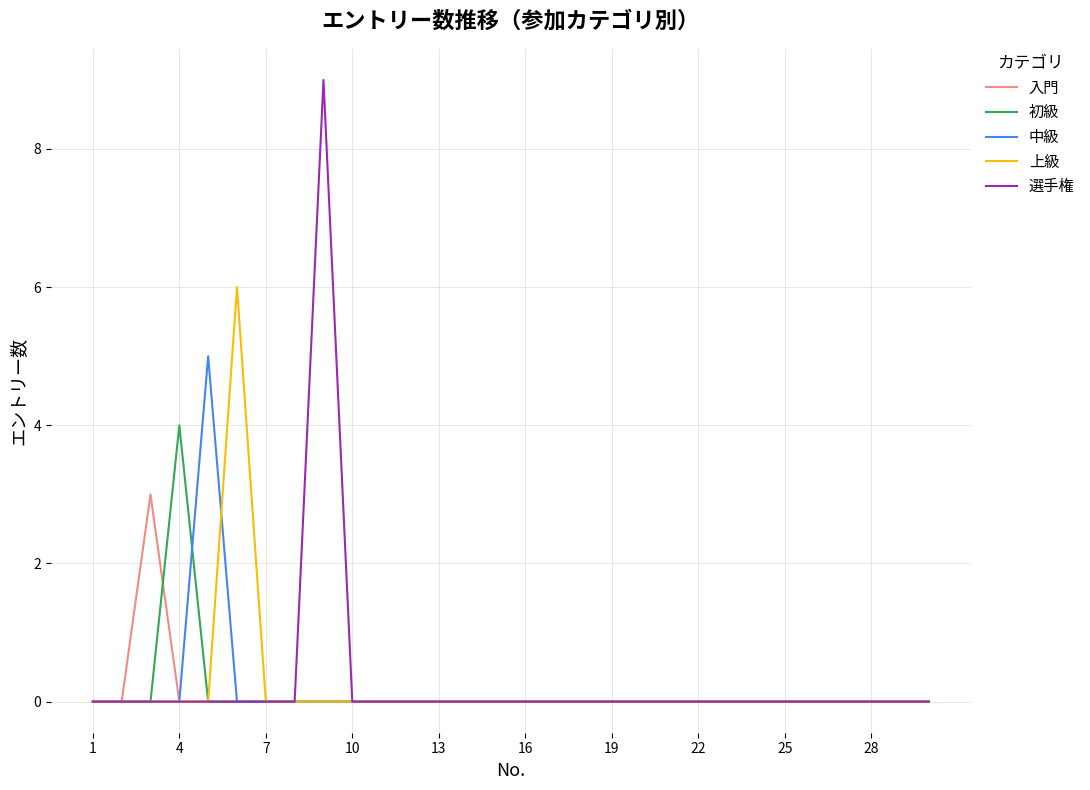

Reading left to right, transcribe all the data shown in this chart.

入門: 0	0	3	0	0	0	0	0	0	0	0	0	0	0	0	0	0	0	0	0	0	0	0	0	0	0	0	0	0	0
初級: 0	0	0	4	0	0	0	0	0	0	0	0	0	0	0	0	0	0	0	0	0	0	0	0	0	0	0	0	0	0
中級: 0	0	0	0	5	0	0	0	0	0	0	0	0	0	0	0	0	0	0	0	0	0	0	0	0	0	0	0	0	0
上級: 0	0	0	0	0	6	0	0	0	0	0	0	0	0	0	0	0	0	0	0	0	0	0	0	0	0	0	0	0	0
選手権: 0	0	0	0	0	0	0	0	9	0	0	0	0	0	0	0	0	0	0	0	0	0	0	0	0	0	0	0	0	0